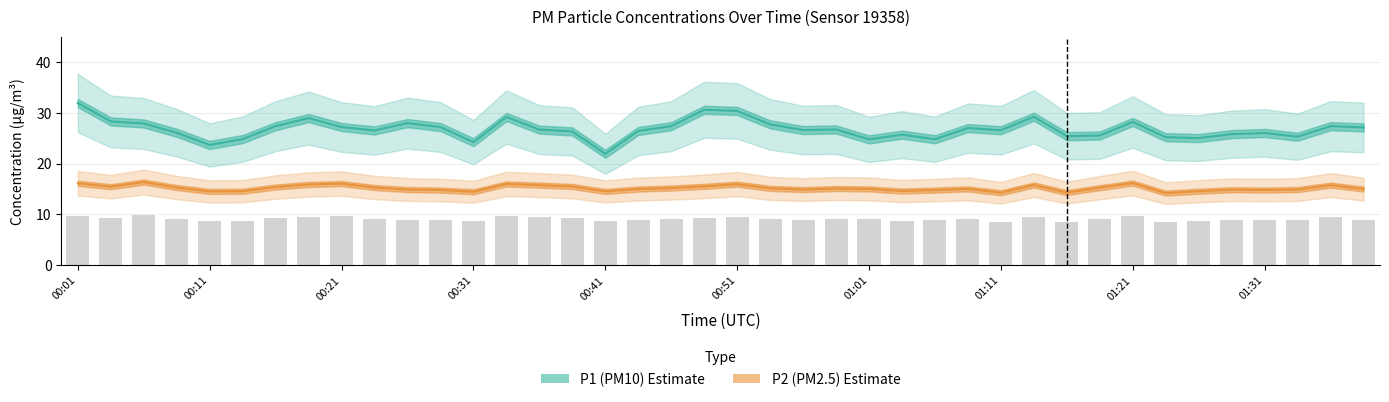

Are the bars grouped side by side (vs. stacked)?

Yes